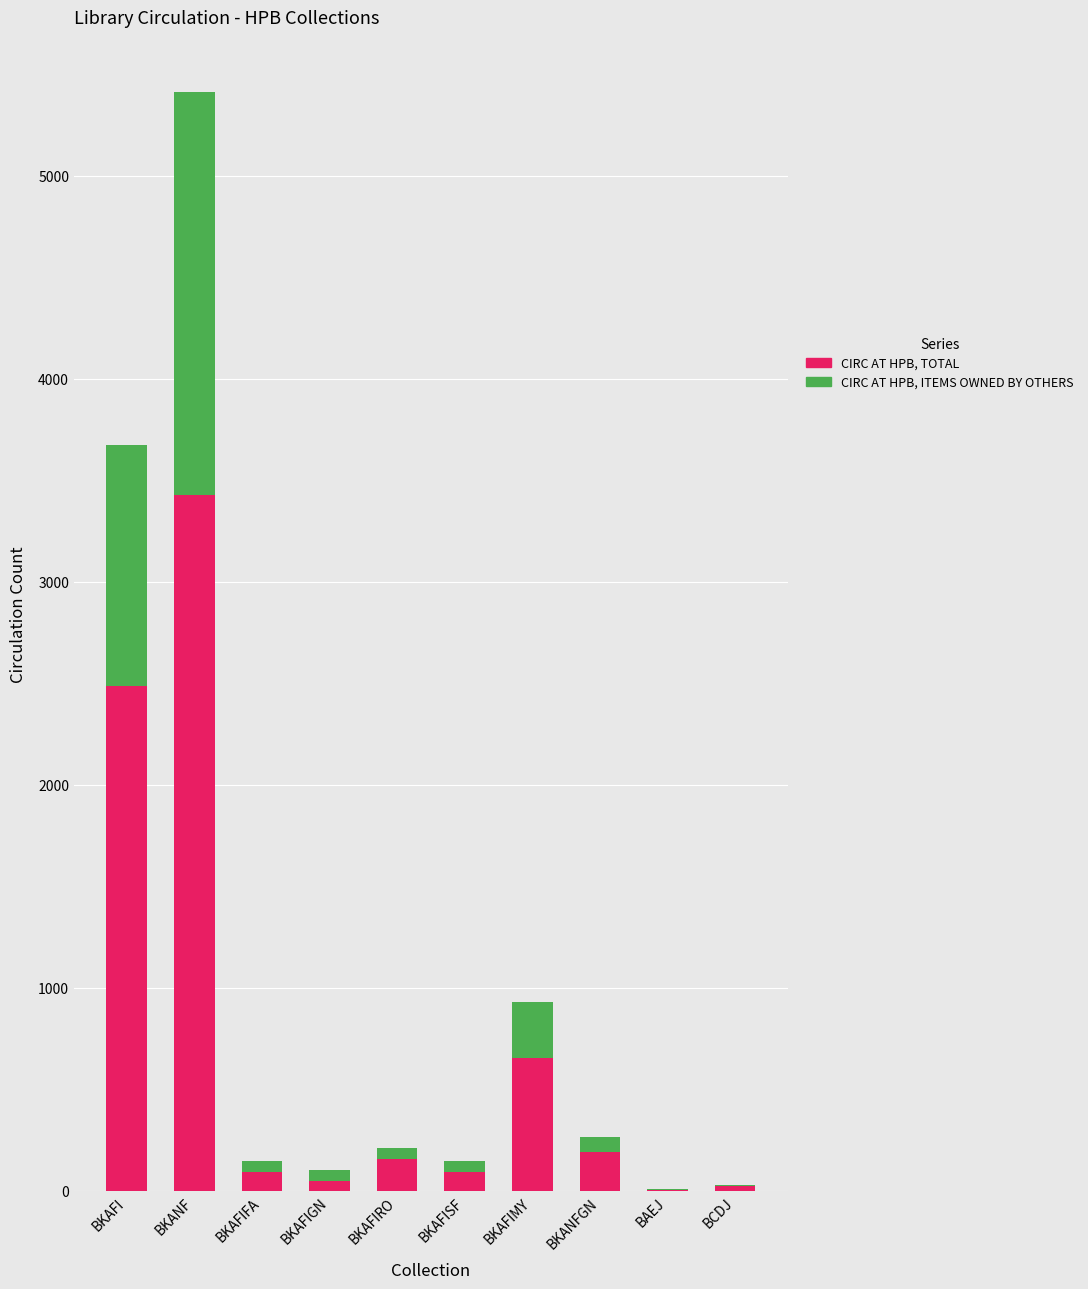

At which category is the sum across all series the highest?

BKANF